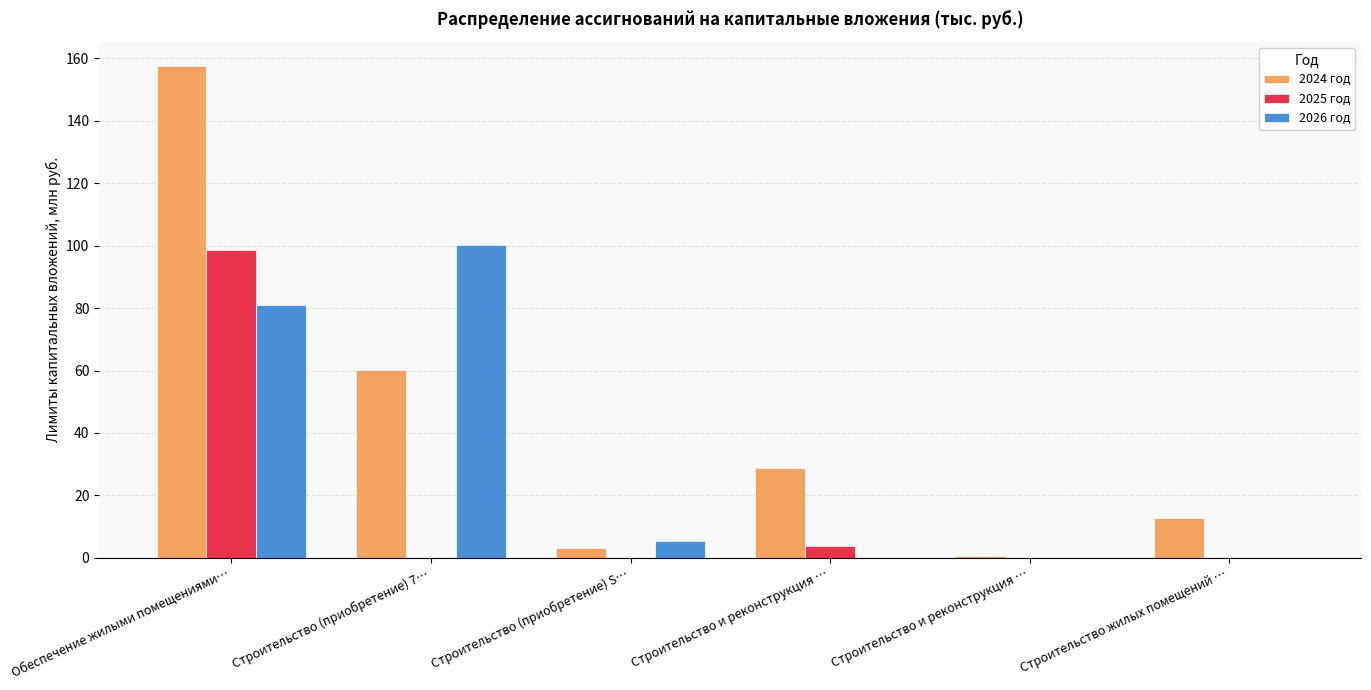

Are the bars grouped side by side (vs. stacked)?

Yes